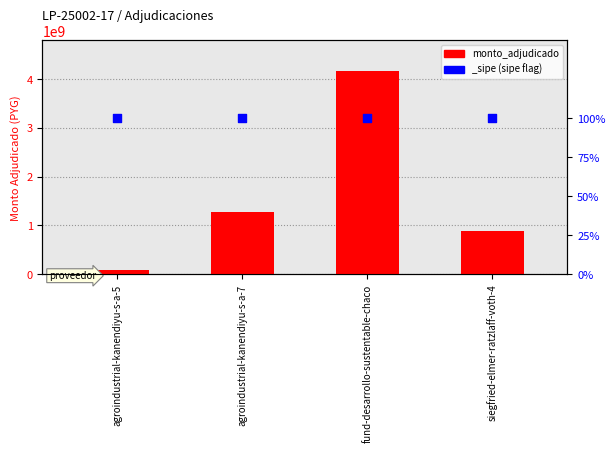

Which has a higher value, siegfried-elmer-ratzlaff-voth-4 or fund-desarrollo-sustentable-chaco?

fund-desarrollo-sustentable-chaco